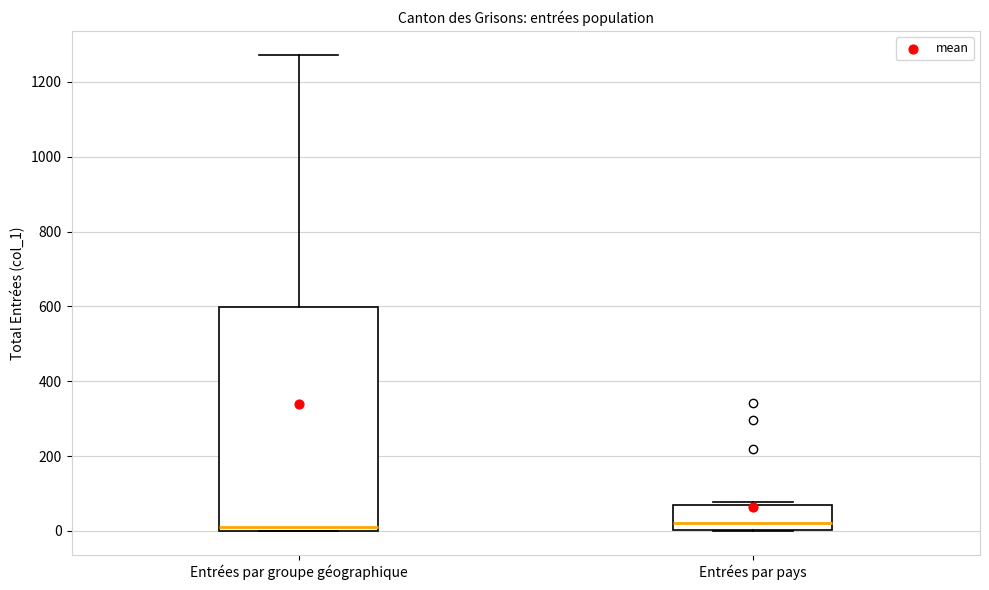

Reading left to right, transcribe this box plot: for each box, give where its median line is, the range the box spans, and where its two whiskers end, as read against the y-axis. The values are not printed on the chart, so give them approximately, as read against the axis.

Entrées par groupe géographique: median 20, box 0 to 600, whiskers 0 to 1280
Entrées par pays: median 20, box 0 to 60, whiskers 0 to 80